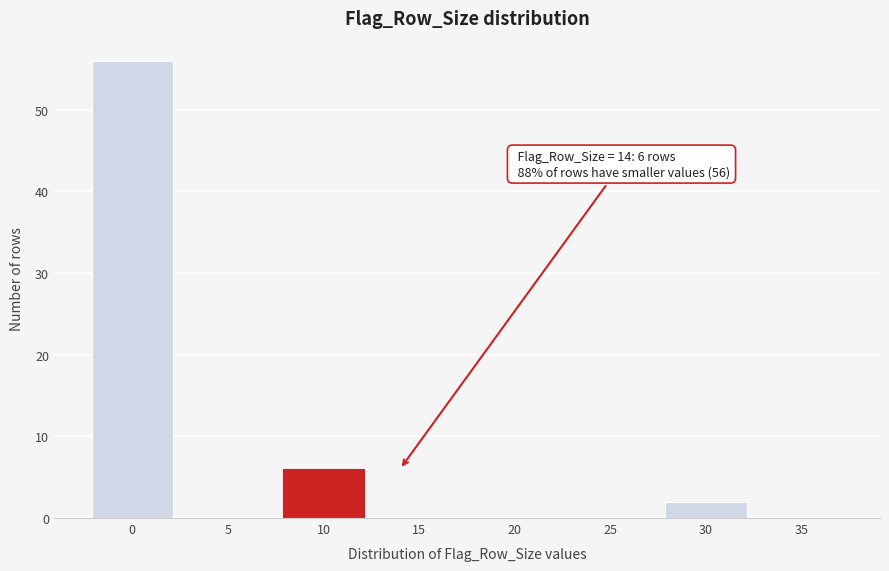

Reading left to right, extract all data points from this chart.

0=56	5=0	10=6	15=0	20=0	25=0	30=2	35=0